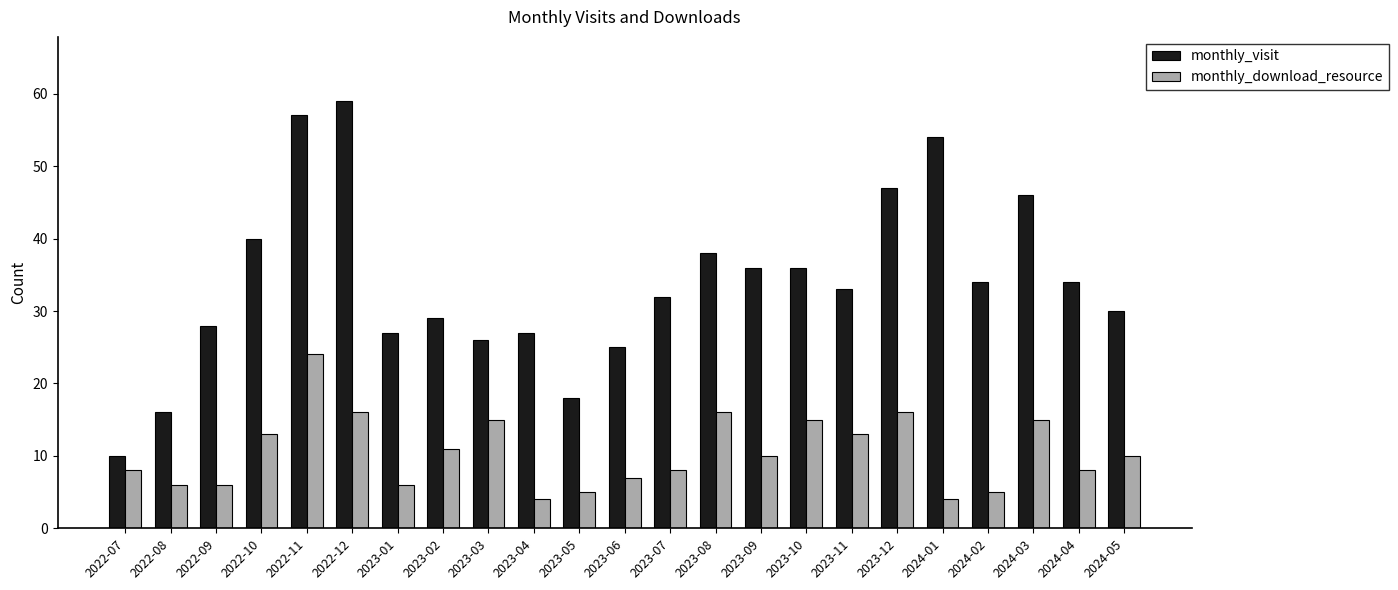

How many data points does each series have?

23